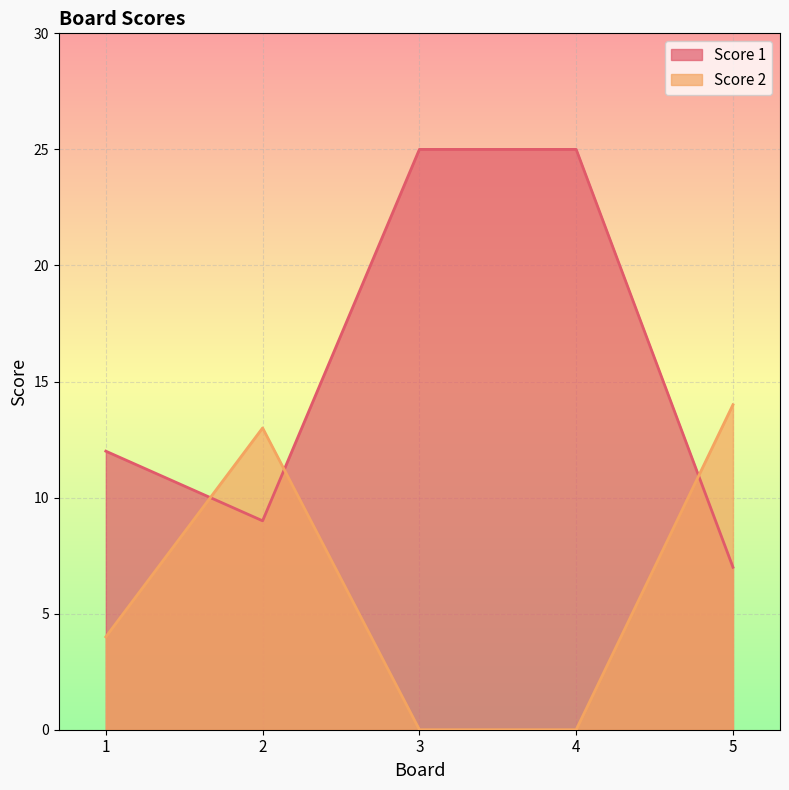

The Score 2 series shows 9 at 4. True or false?

False